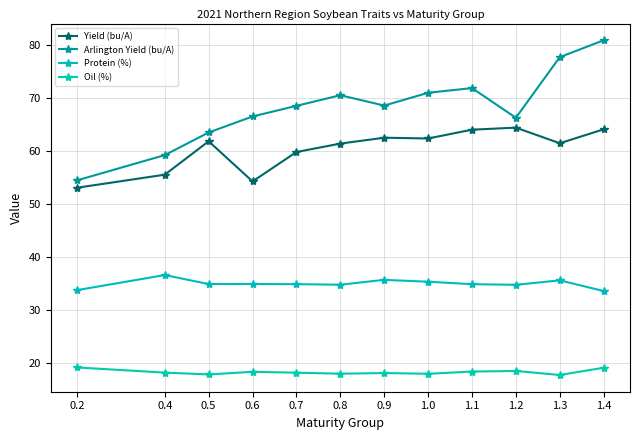

What value does the Oil (%) series have at 0.9?

18.1